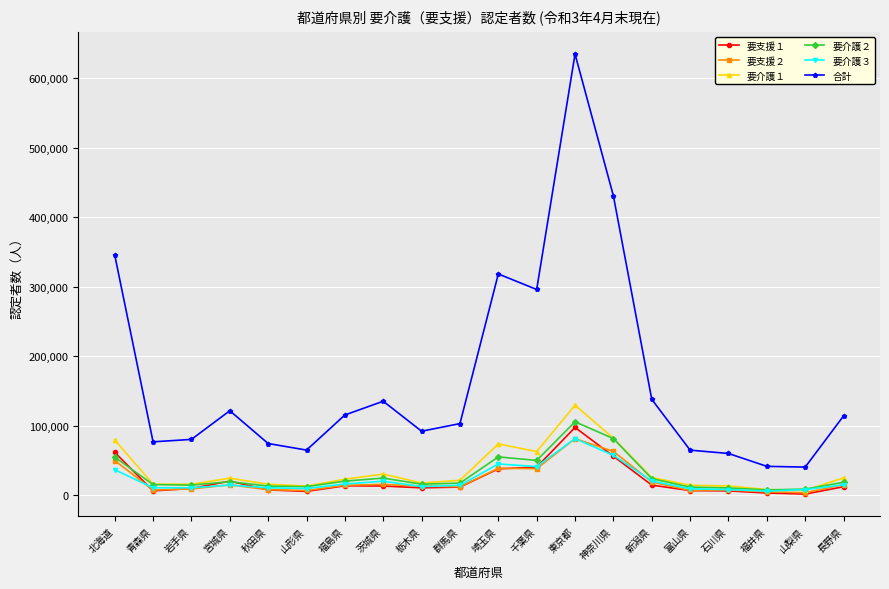

What is the minimum value shown in the chart?

2006